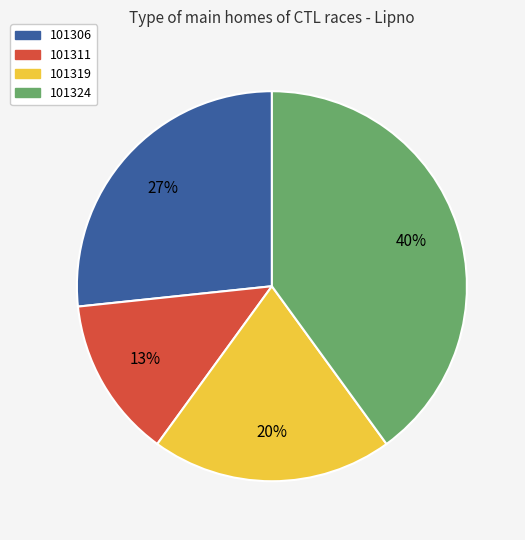

Which category has the biggest portion of the pie?

101324